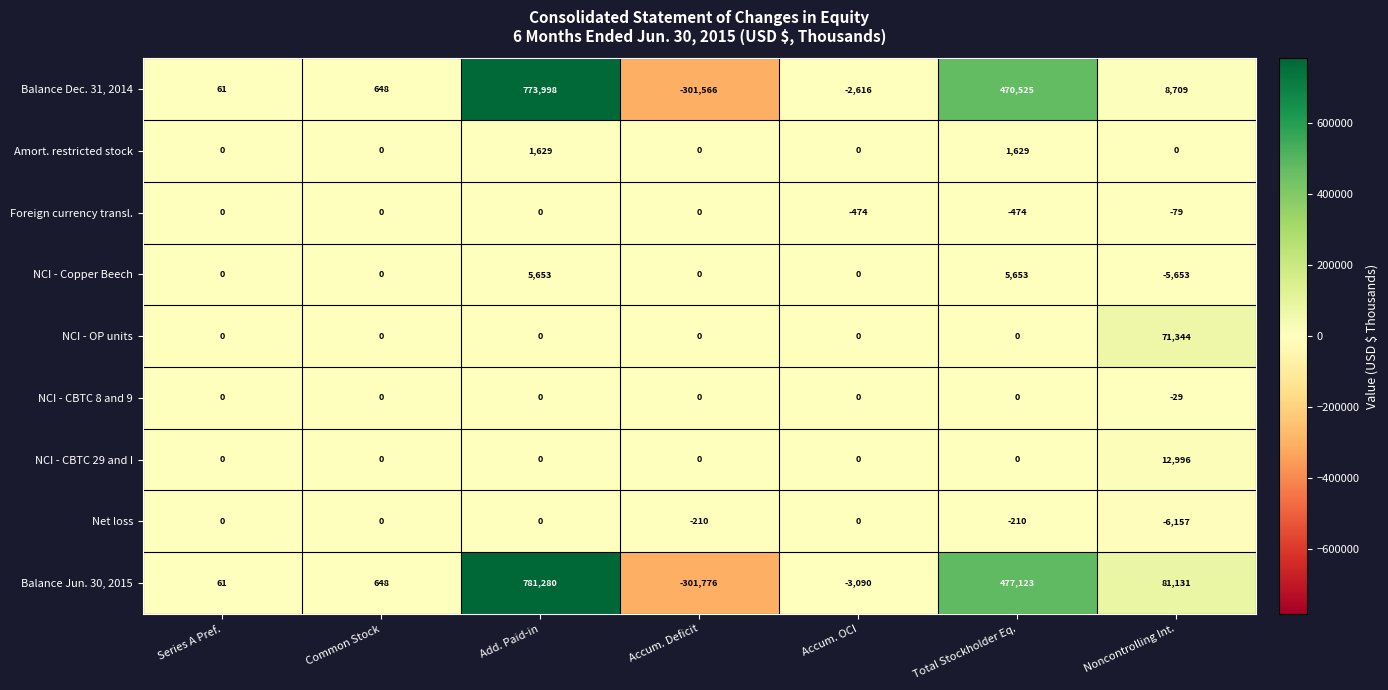

Rank the categories by Balance Jun. 30, 2015 value from lowest to highest.

Accum. Deficit, Accum. OCI, Series A Pref., Common Stock, Noncontrolling Int., Total Stockholder Eq., Add. Paid-in